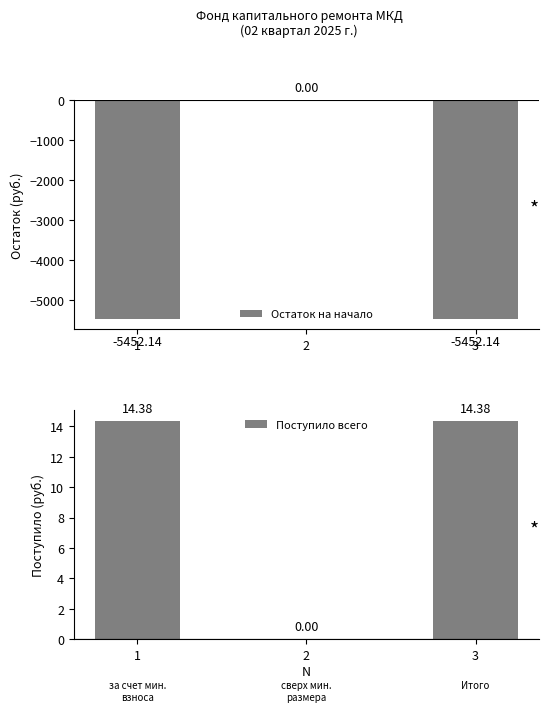

Is it true that Остаток на начало equals -2868.4 at 2?

False